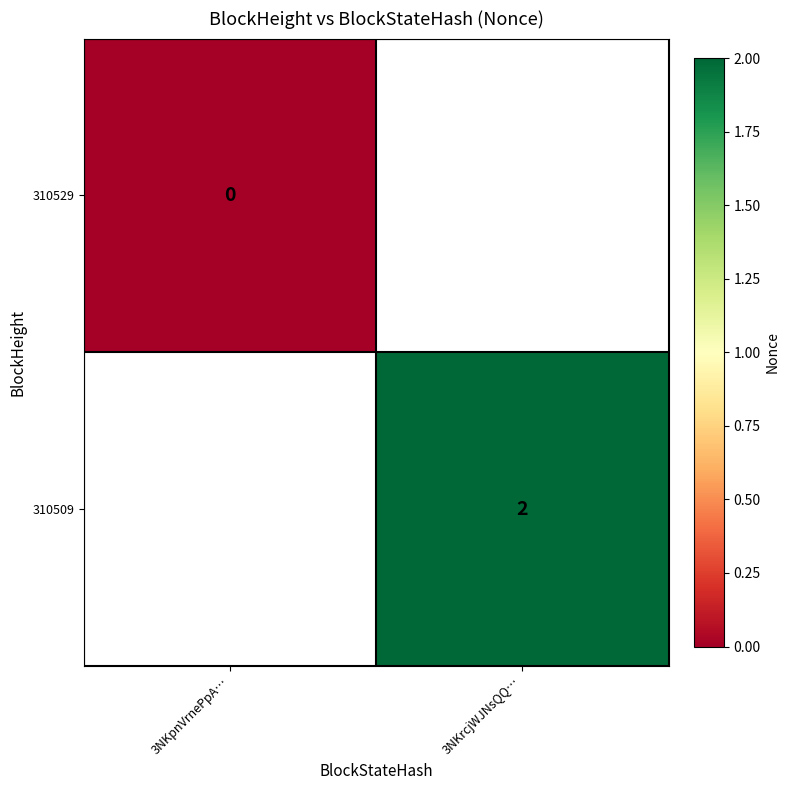

Is it true that 310509 equals 2 at 3NKrcjWJNsQQ…?

True